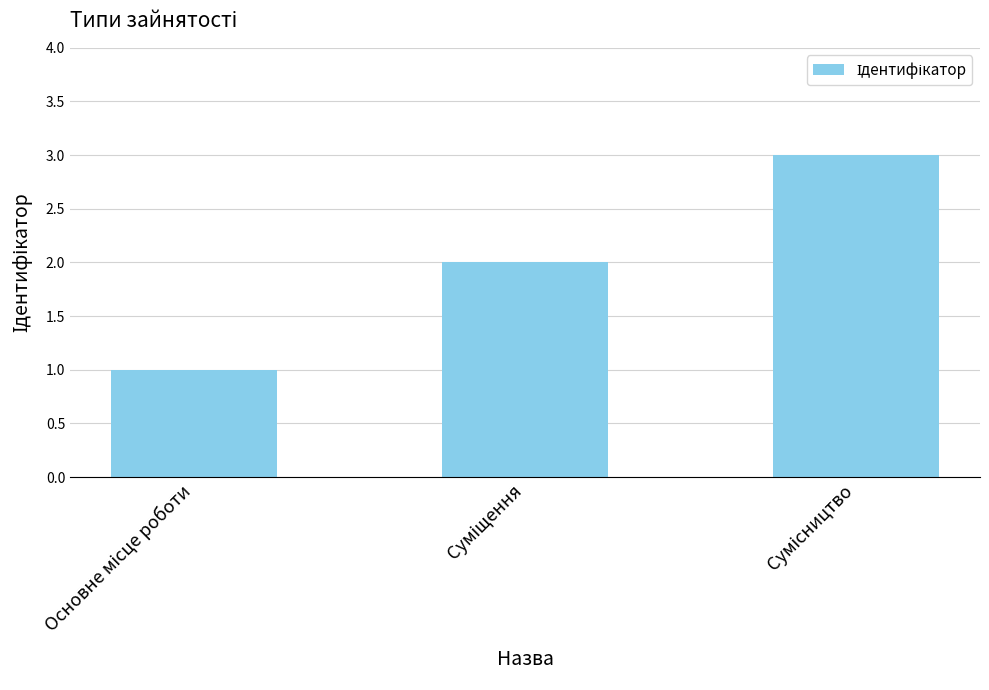

What is the sum of all values?

6